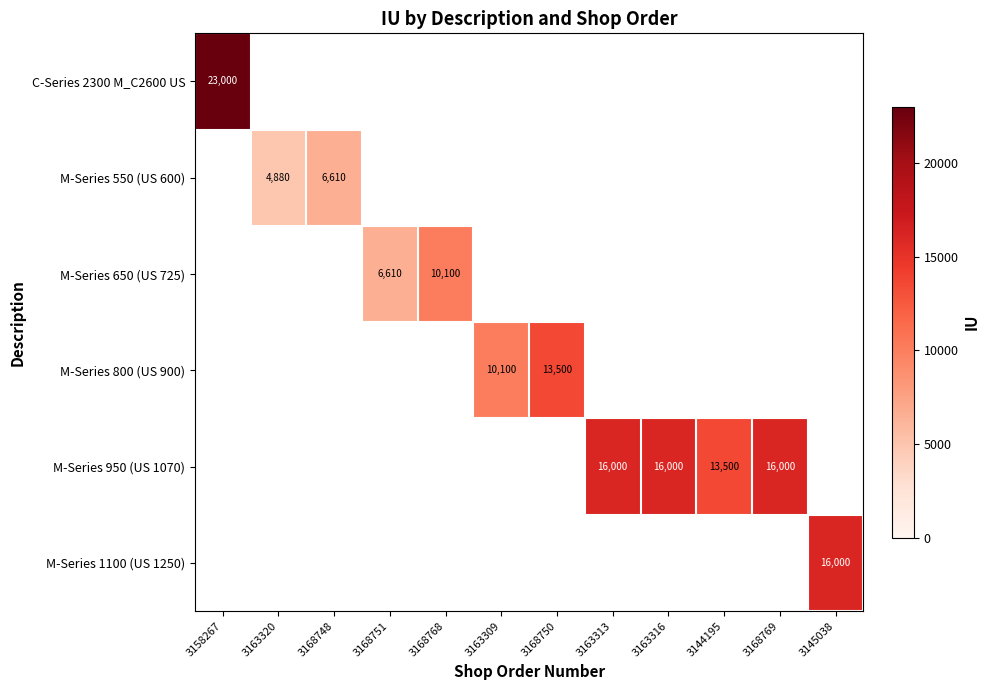

True or false: M-Series 650 (US 725) has a value of 2121 at 3168768.

False